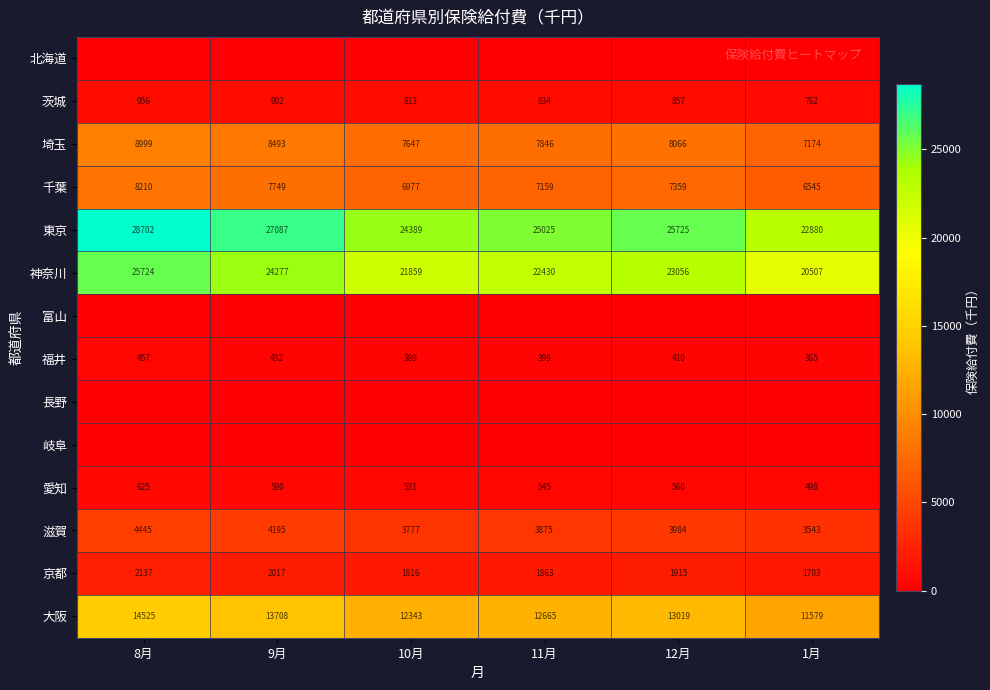

How many values in the 神奈川 series are below 23056?

3